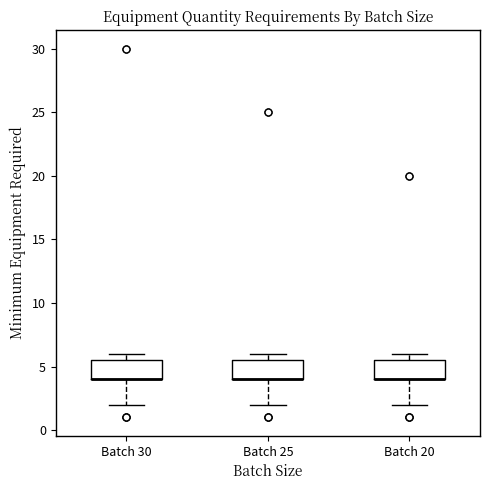

Where is the lower edge of the box for Batch 20 on the y-axis? The values are not printed on the chart, so give them approximately, as read against the axis.

4.0